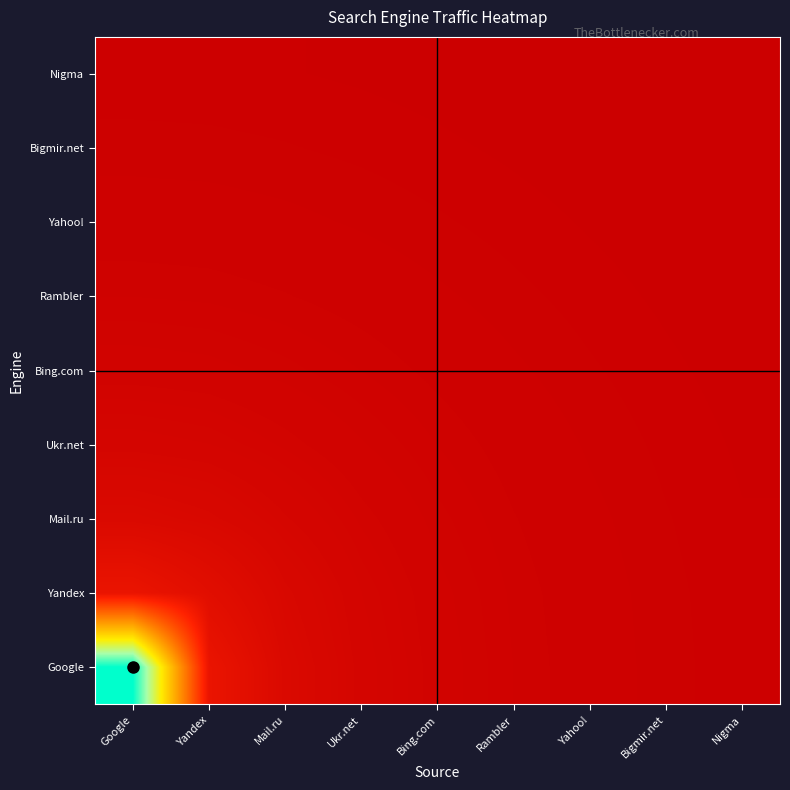

Rank the series by their maximum value, from lowest to highest.

Nigma, Bigmir.net, Yahoo!, Rambler, Bing.com, Ukr.net, Mail.ru, Yandex, Google